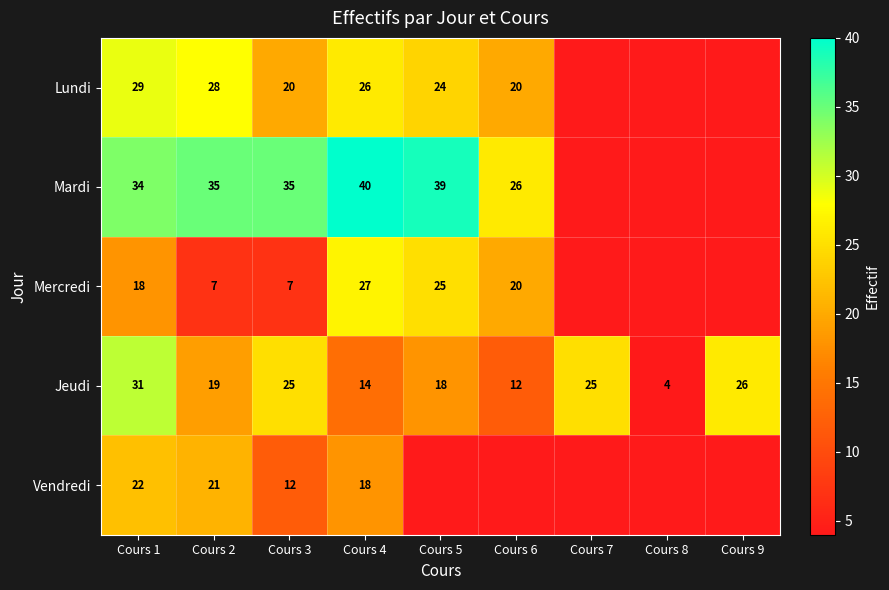

Where is Jeudi nearest to the value 17?

Cours 5